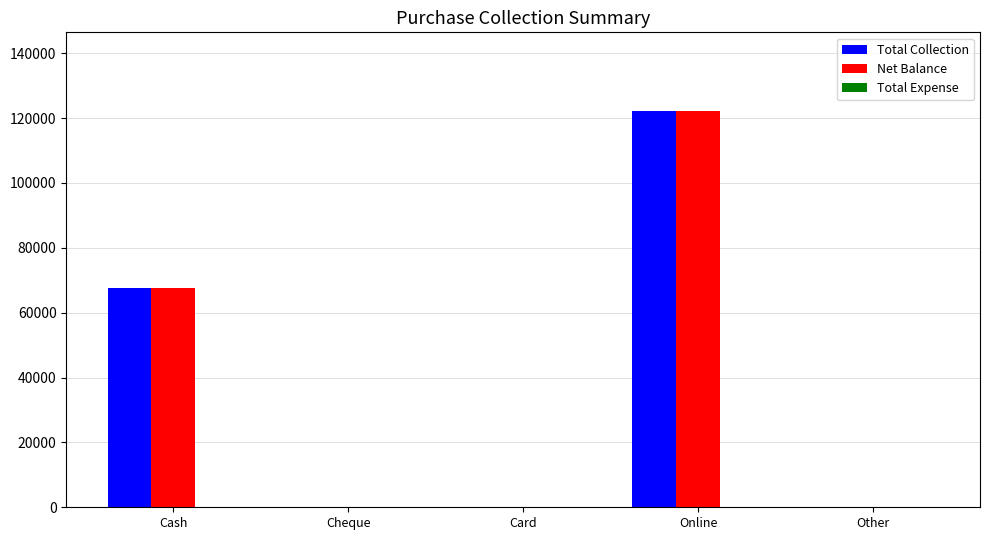

Is it true that Net Balance equals 70599 at Online?

False